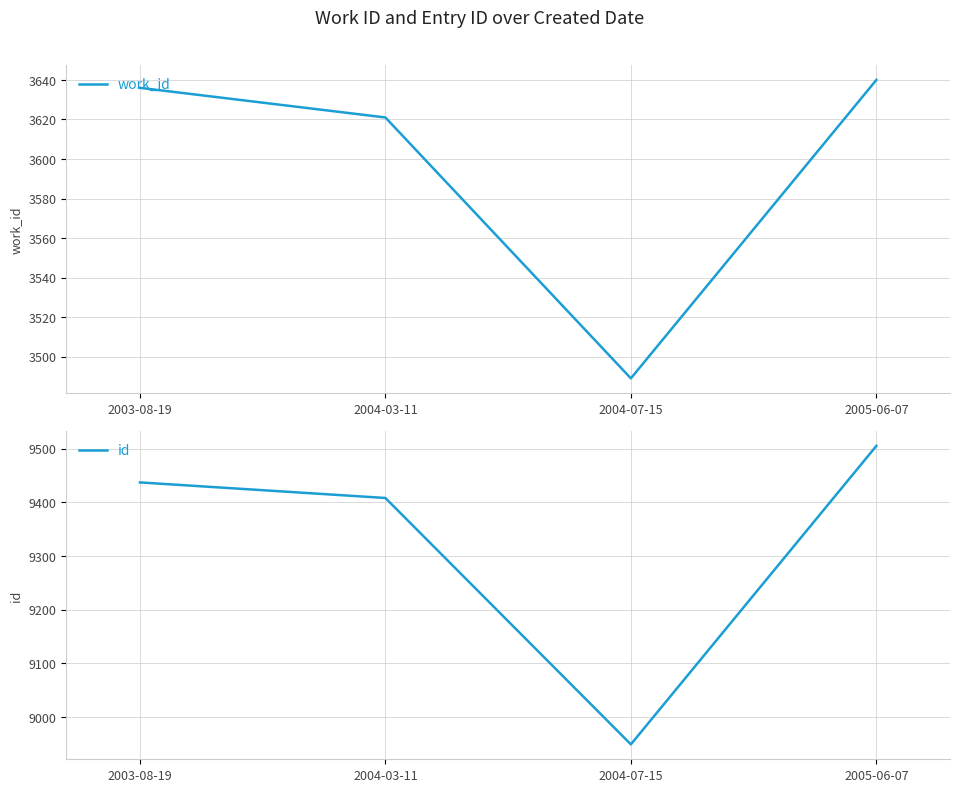

What are all the series names shown in the legend?

work_id, id